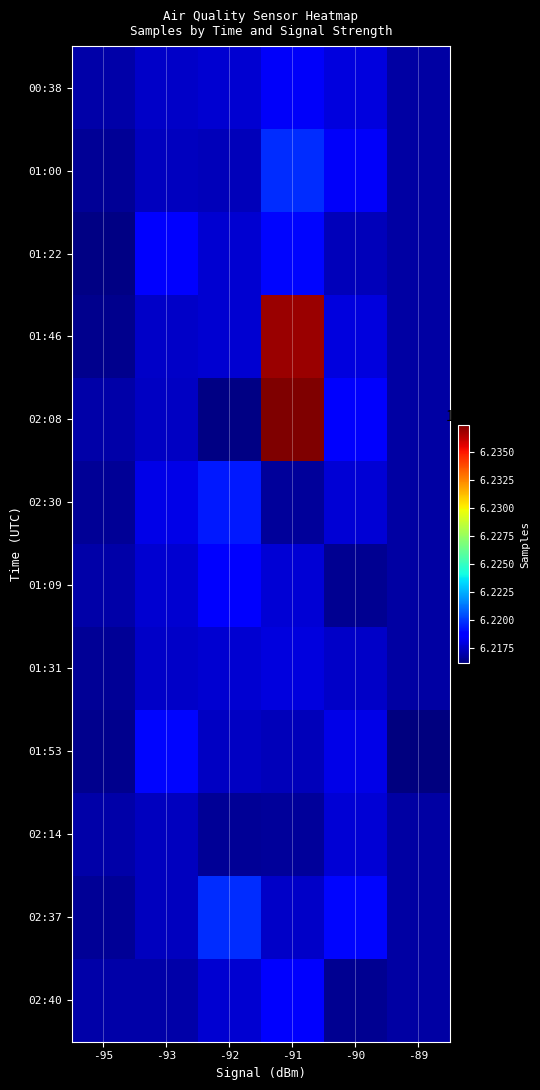

Which category has the lowest value across all series?

-89